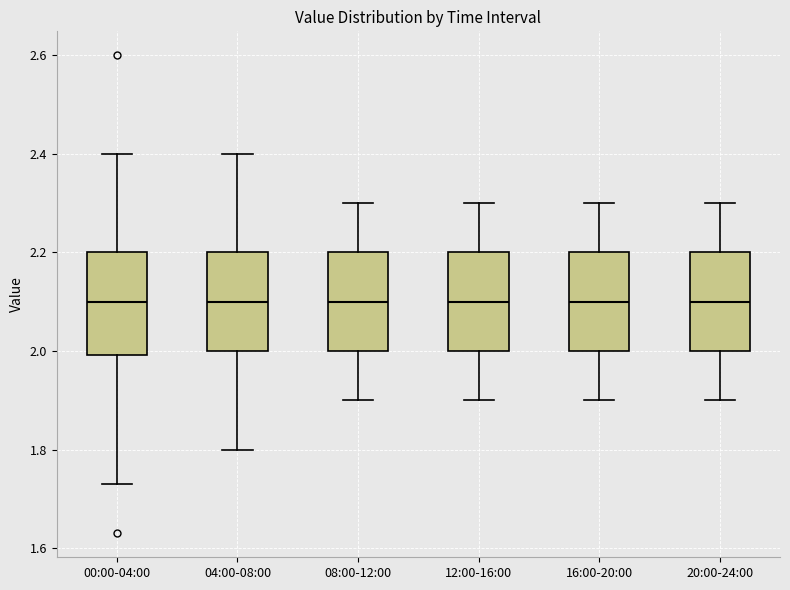

Where does the lower whisker of the box for 20:00-24:00 end on the y-axis? The values are not printed on the chart, so give them approximately, as read against the axis.

1.90